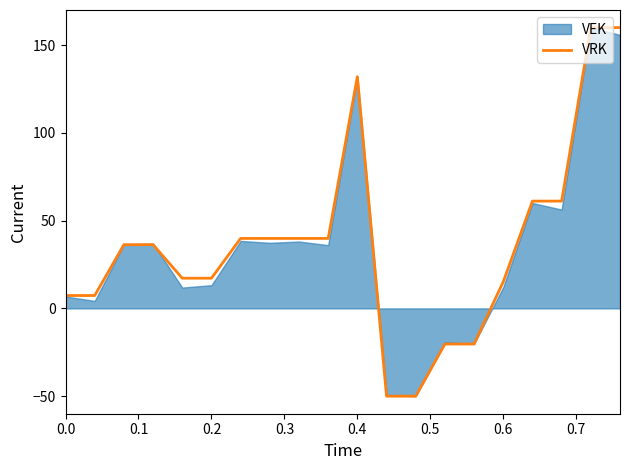

What is the minimum value for VRK?

-50.0